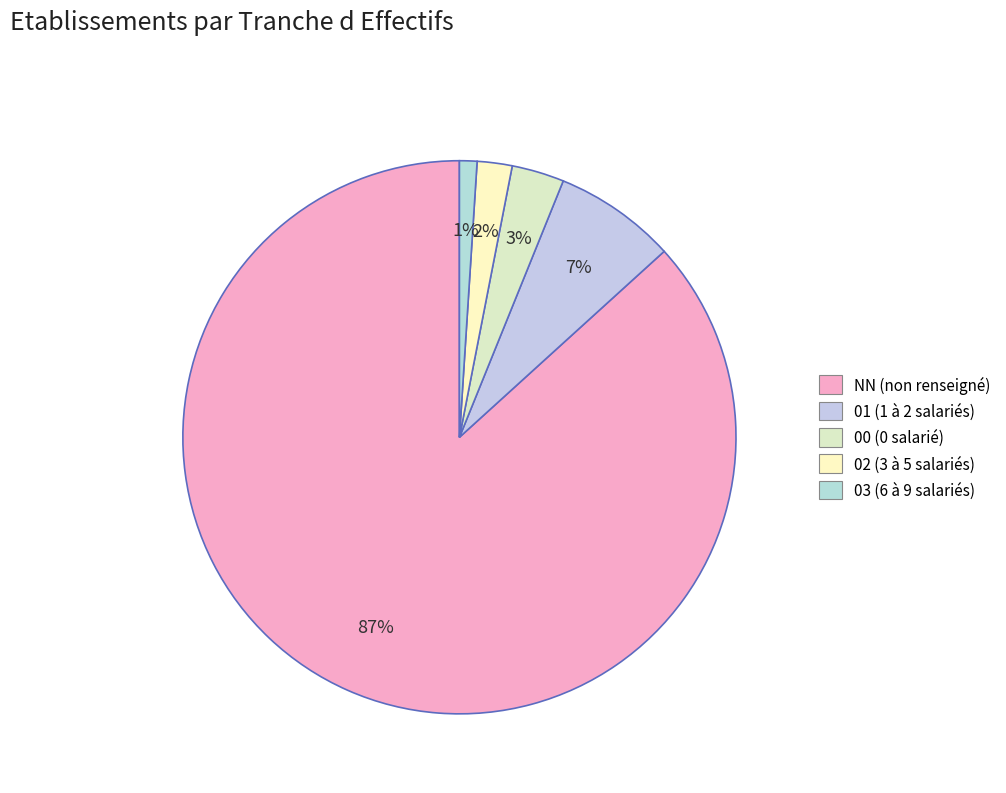

True or false: 02 accounts for 2% of the total.

True